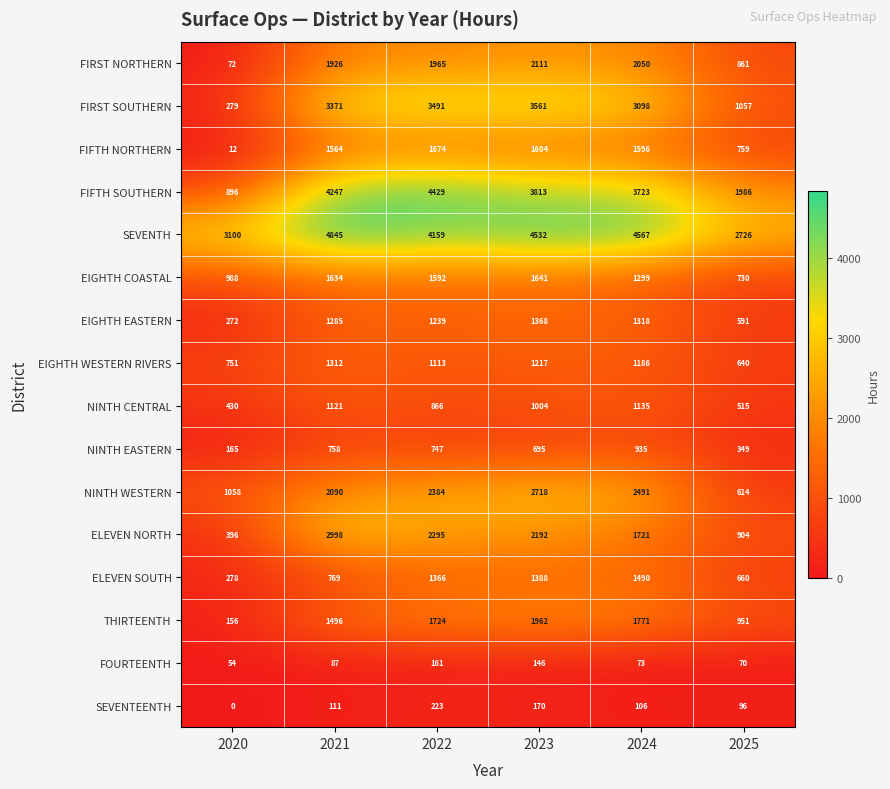

What is the sum of all SEVENTH values?

23929